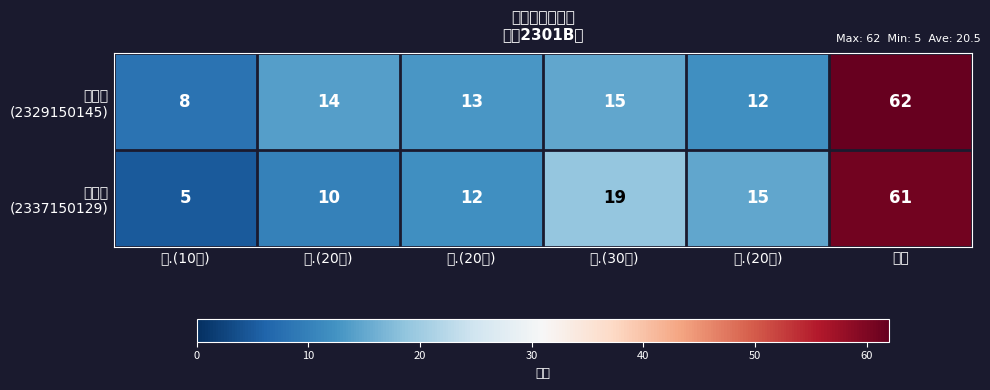

What is the difference between the highest and lowest values at 二.(20分)?

4